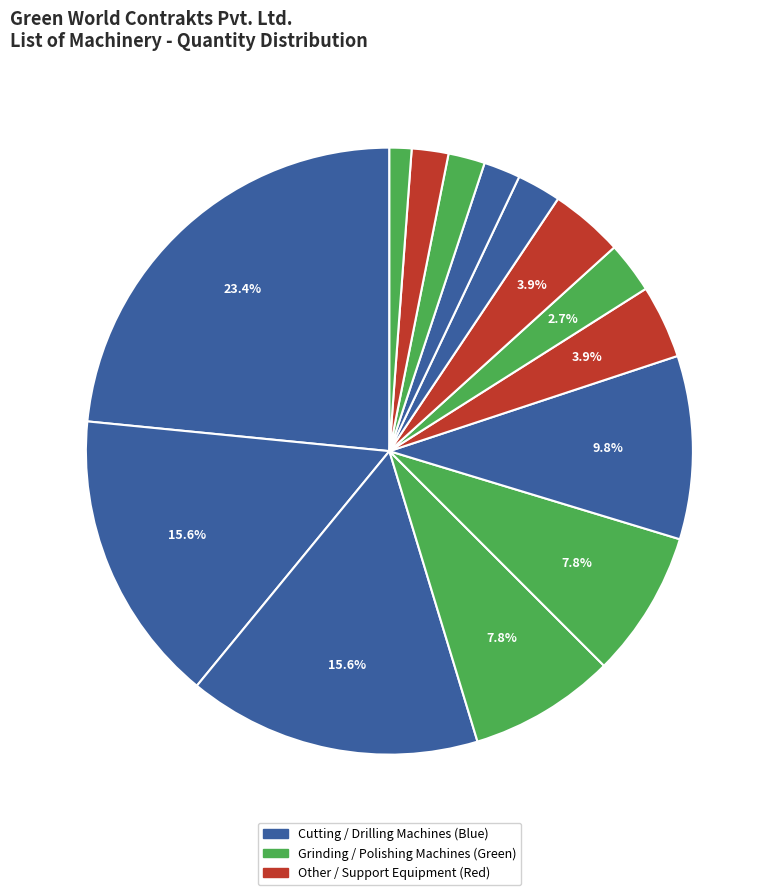

How many segments does this pie chart have?

14